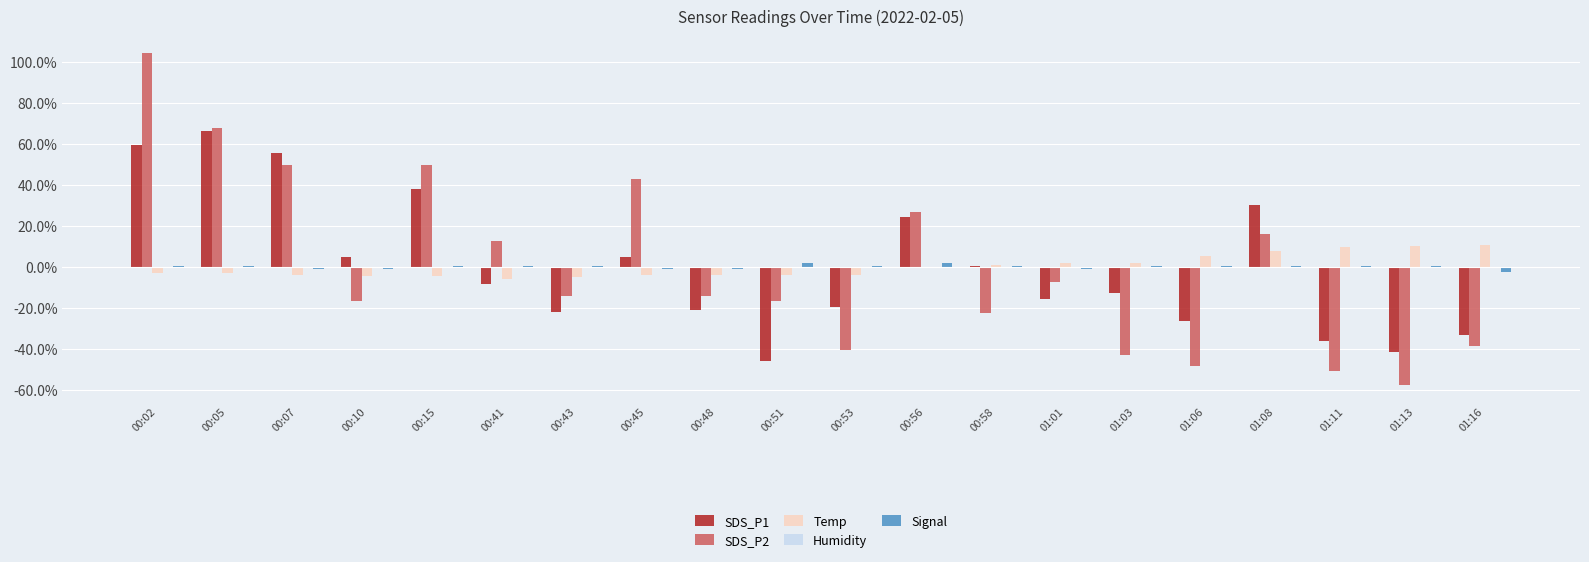

What is the total value across all series at 00:45?

42.8